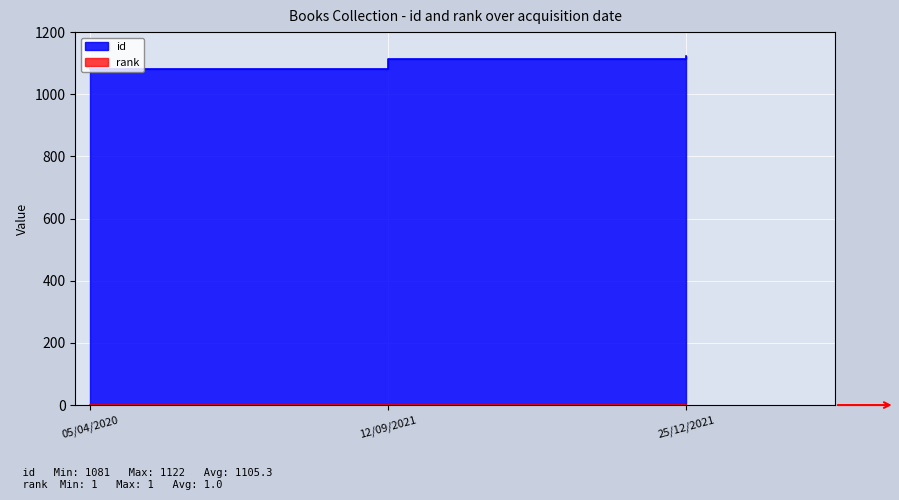

Reading left to right, extract all data points from this chart.

1081	1113	1122